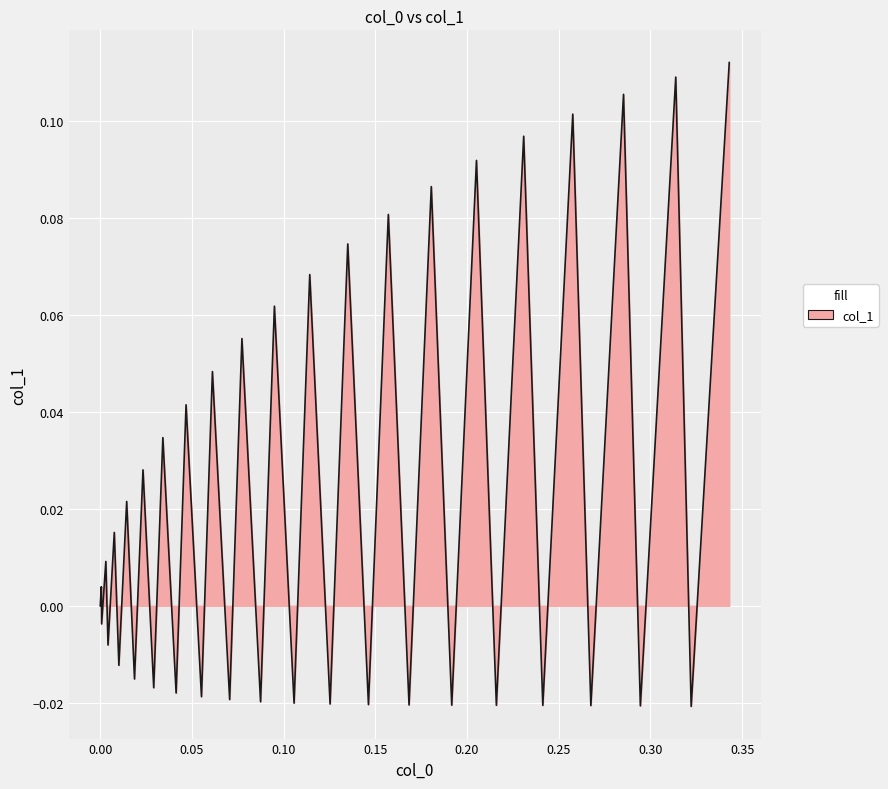

Is this an area chart (filled region under the line)?

Yes